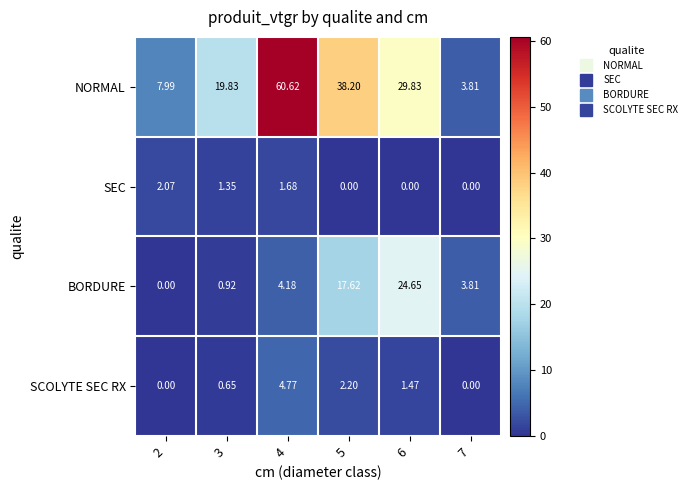

How many values in SCOLYTE SEC RX are above zero?

4